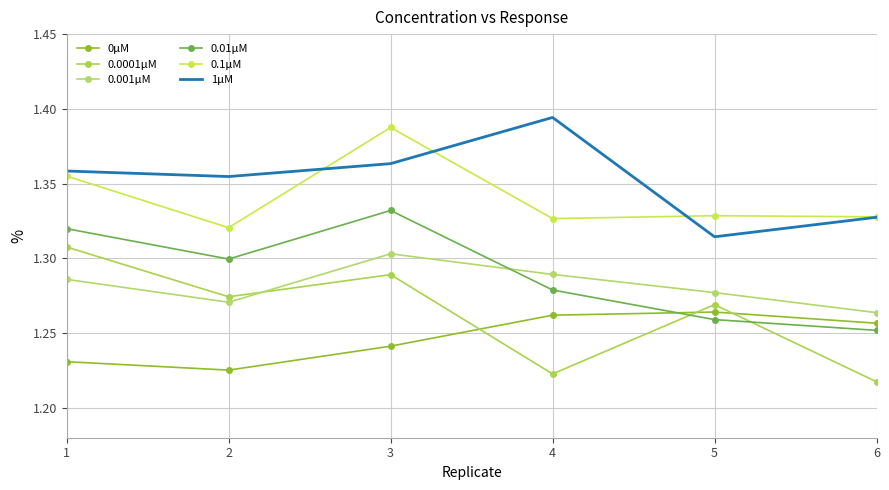

What is the difference between the 1μM values at 4 and 6?

0.1